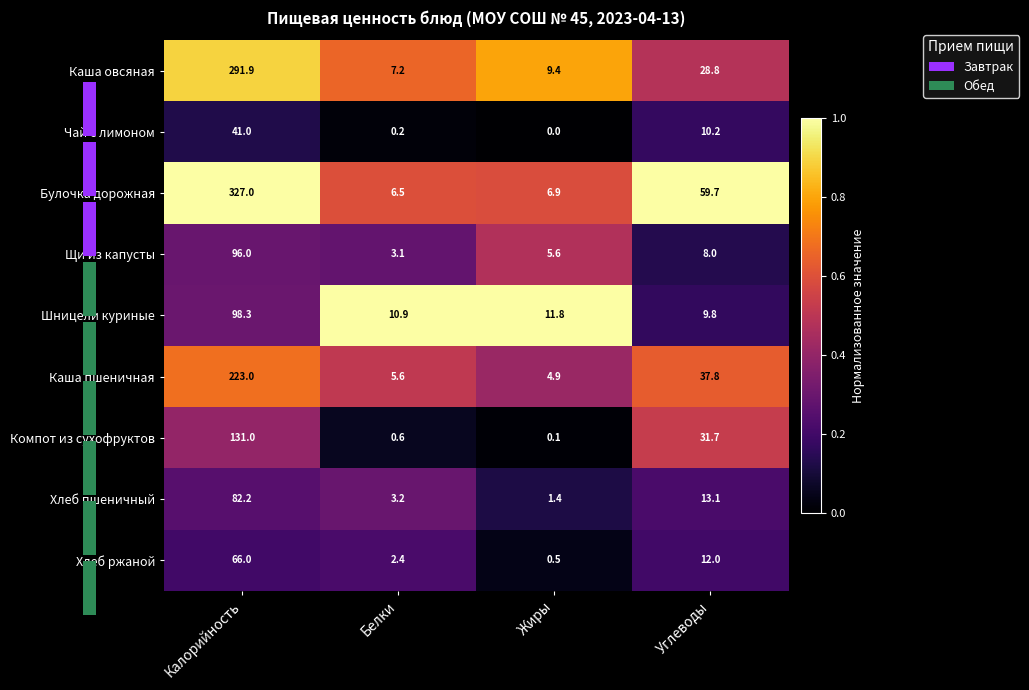

What is the sum of the Каша пшеничная values at Углеводы and Калорийность?

260.8